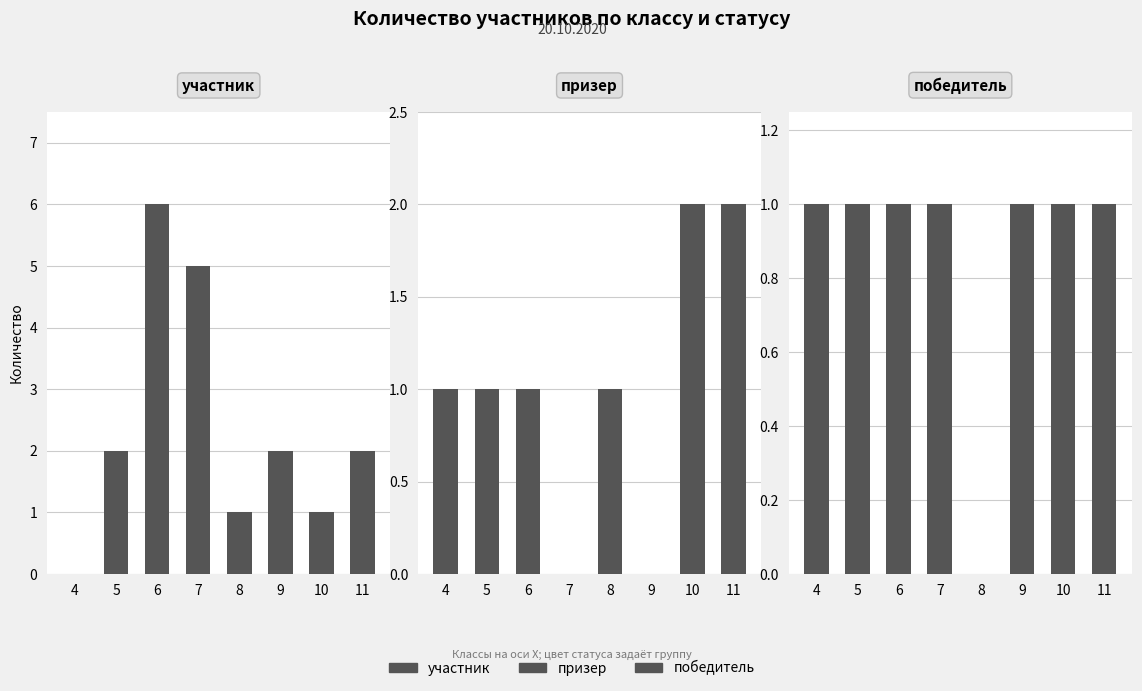

True or false: участник has a value of 2 at 7.

False